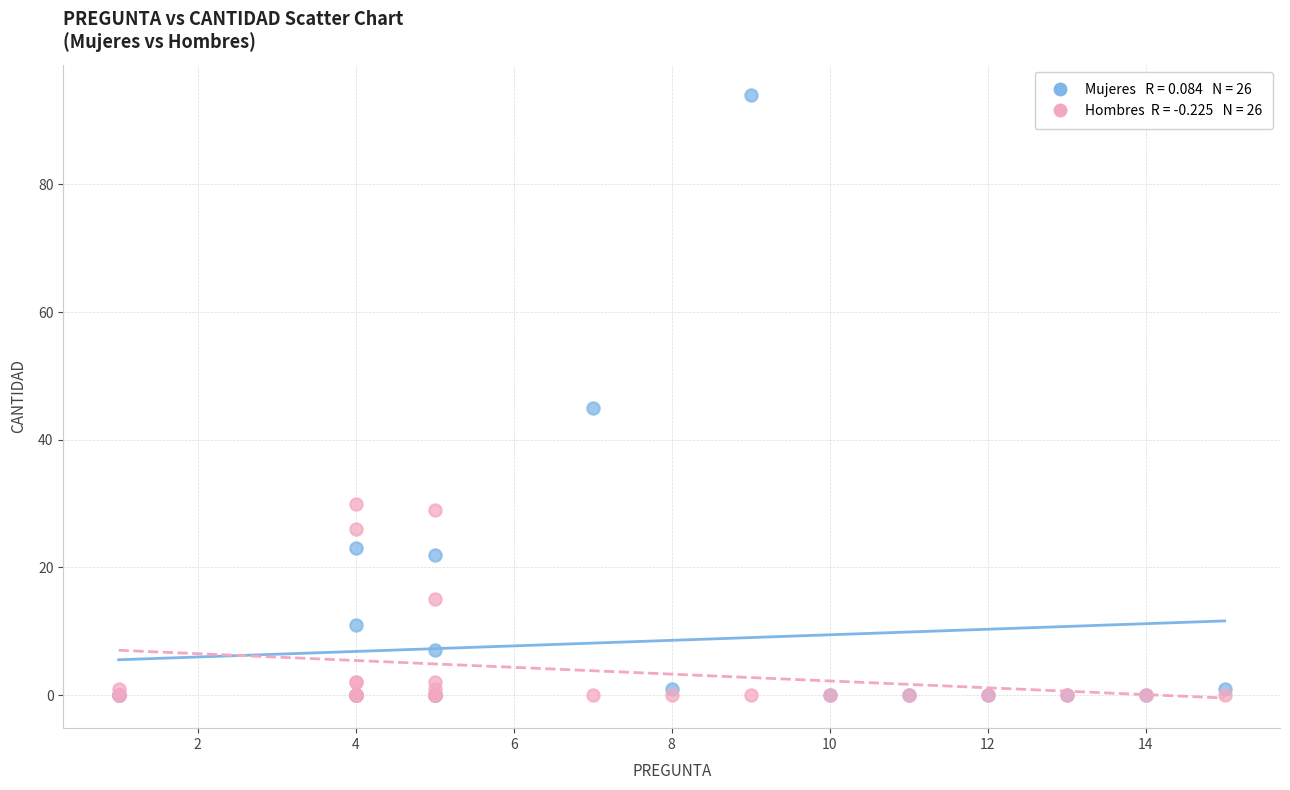

Across all series, what Y value is closest to 47?

45